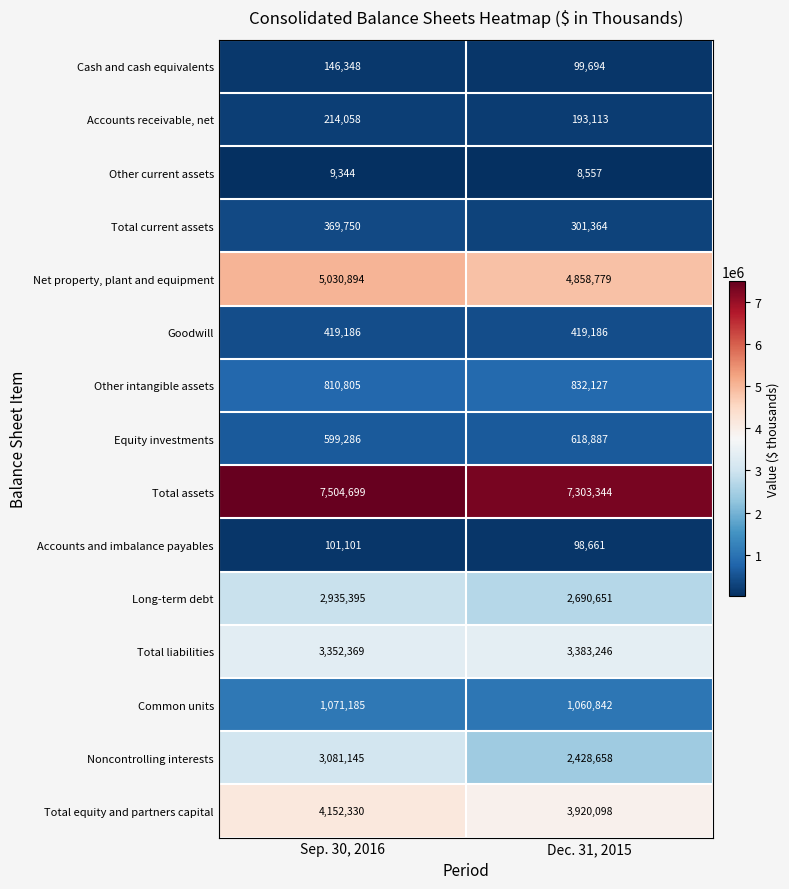

Count the number of data series in this chart.

15